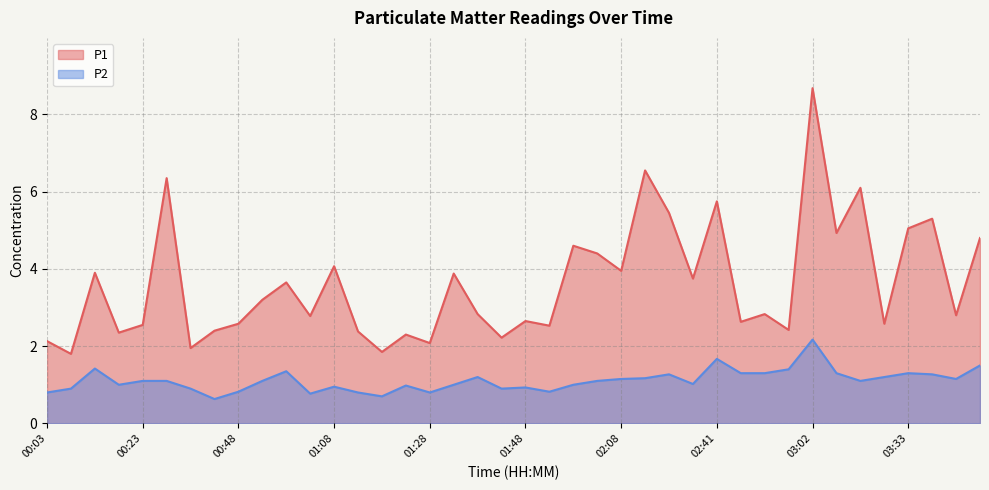

Count the number of categories in the chart.

40